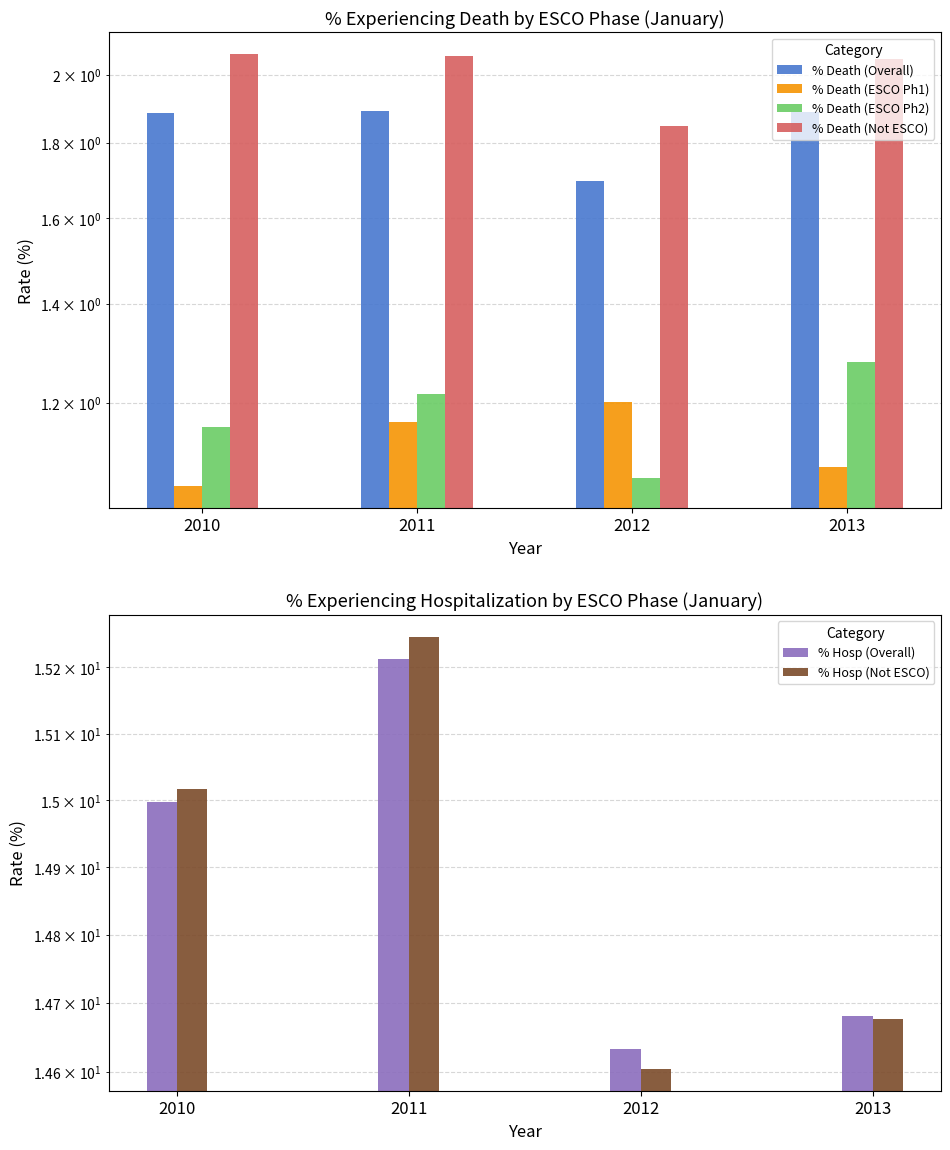

List the labels in order of % Hosp (Not ESCO) value, smallest first.

2012, 2013, 2010, 2011